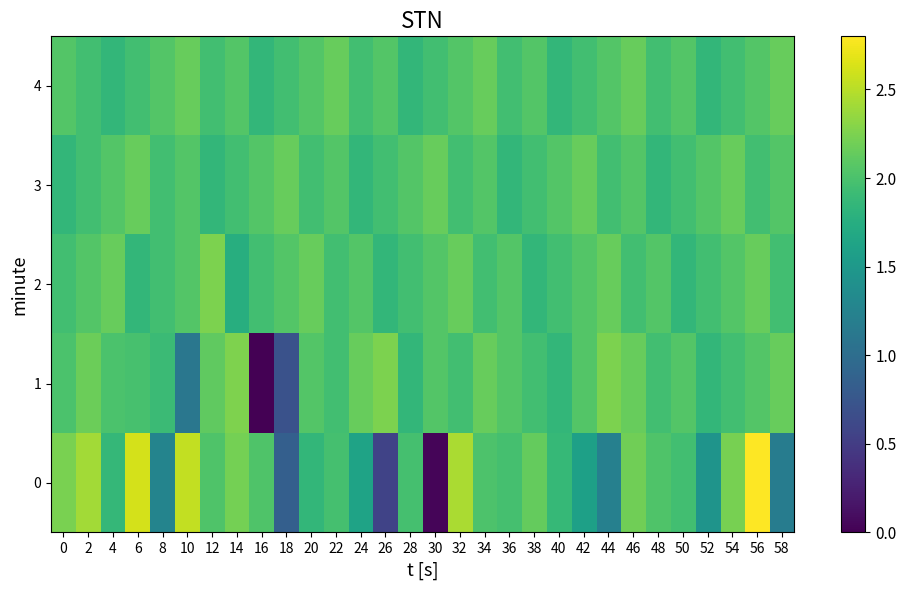

Reading right to left, what are all the values shown in this chart?

0: 58=1.2	56=2.8	54=2.2	52=1.4	50=2.0	48=2.0	46=2.2	44=1.2	42=1.6	40=1.9	38=2.1	36=2.0	34=2.0	32=2.4	30=0.0	28=2.0	26=0.6	24=1.6	22=2.0	20=1.8	18=0.8	16=2.0	14=2.2	12=2.0	10=2.5	8=1.3	6=2.6	4=1.9	2=2.4	0=2.2
1: 58=2.2	56=2.1	54=2.0	52=1.9	50=2.1	48=2.0	46=2.2	44=2.2	42=2.1	40=1.9	38=2.0	36=2.1	34=2.2	32=2.0	30=2.1	28=1.9	26=2.2	24=2.2	22=2.0	20=2.1	18=0.7	16=0.0	14=2.3	12=2.1	10=1.1	8=1.9	6=2.0	4=2.0	2=2.2	0=2.0
2: 58=2.0	56=2.2	54=2.1	52=2.0	50=1.9	48=2.1	46=2.0	44=2.2	42=2.1	40=2.0	38=1.9	36=2.1	34=2.0	32=2.2	30=2.1	28=2.0	26=1.9	24=2.1	22=2.0	20=2.2	18=2.1	16=2.0	14=1.8	12=2.2	10=2.1	8=2.0	6=1.9	4=2.2	2=2.1	0=2.0
3: 58=2.1	56=2.0	54=2.2	52=2.1	50=2.0	48=1.9	46=2.1	44=2.0	42=2.2	40=2.1	38=2.0	36=1.9	34=2.1	32=2.0	30=2.2	28=2.1	26=2.0	24=1.9	22=2.1	20=2.0	18=2.2	16=2.1	14=2.0	12=1.9	10=2.1	8=2.0	6=2.2	4=2.1	2=2.0	0=1.9
4: 58=2.2	56=2.1	54=2.0	52=1.9	50=2.1	48=2.0	46=2.2	44=2.1	42=2.0	40=1.9	38=2.1	36=2.0	34=2.2	32=2.1	30=2.0	28=1.9	26=2.1	24=2.0	22=2.2	20=2.1	18=2.0	16=1.9	14=2.1	12=2.0	10=2.2	8=2.1	6=2.0	4=1.9	2=2.0	0=2.1